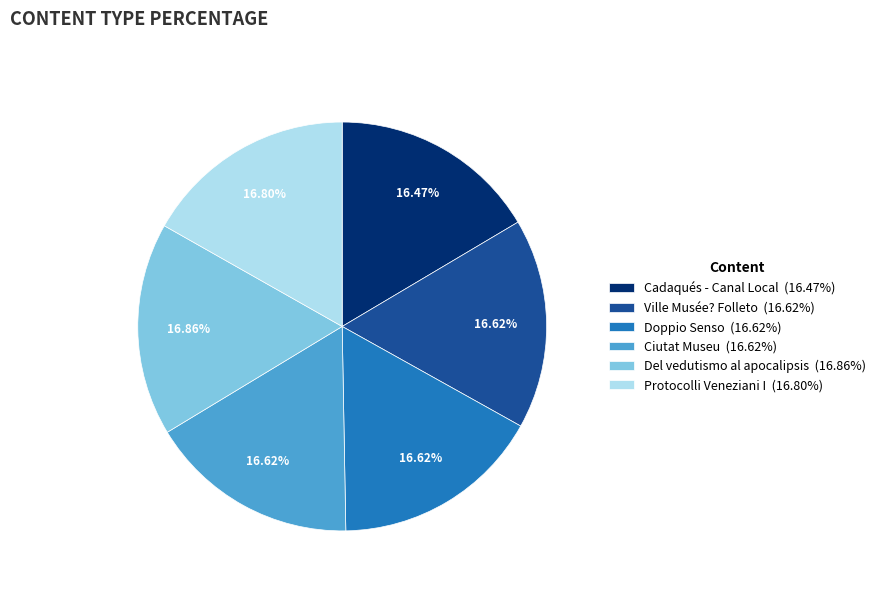

What percentage is NOT represented by Ciutat Museu?

83.4%